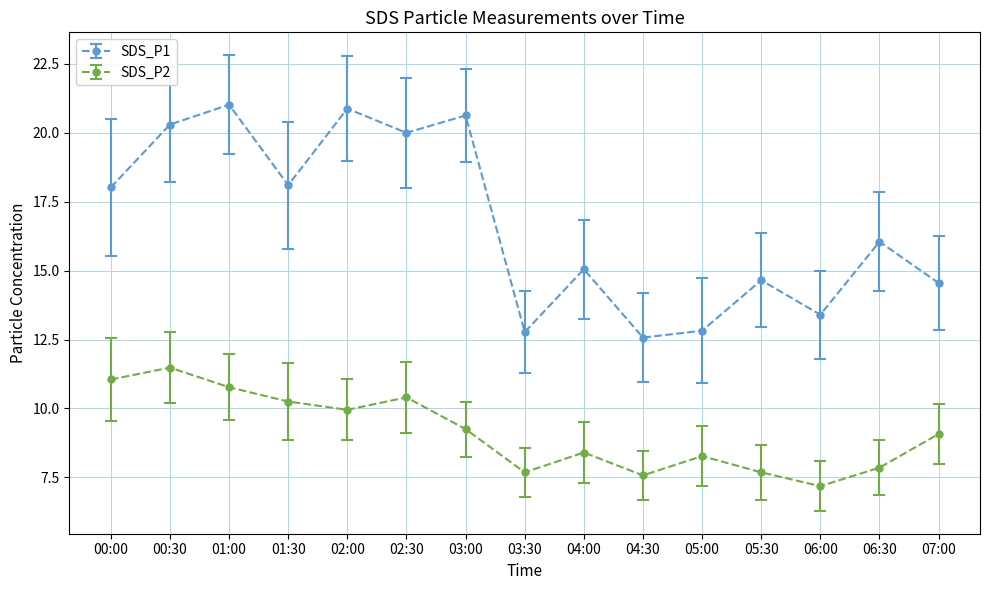

Does the chart have visible grid lines?

Yes